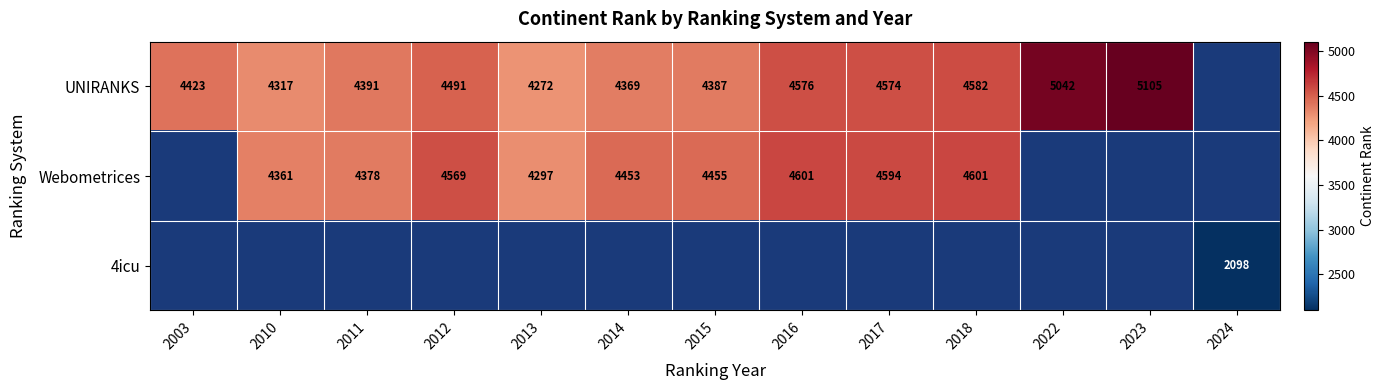

The Webometrices series shows 1351 at 2017. True or false?

False